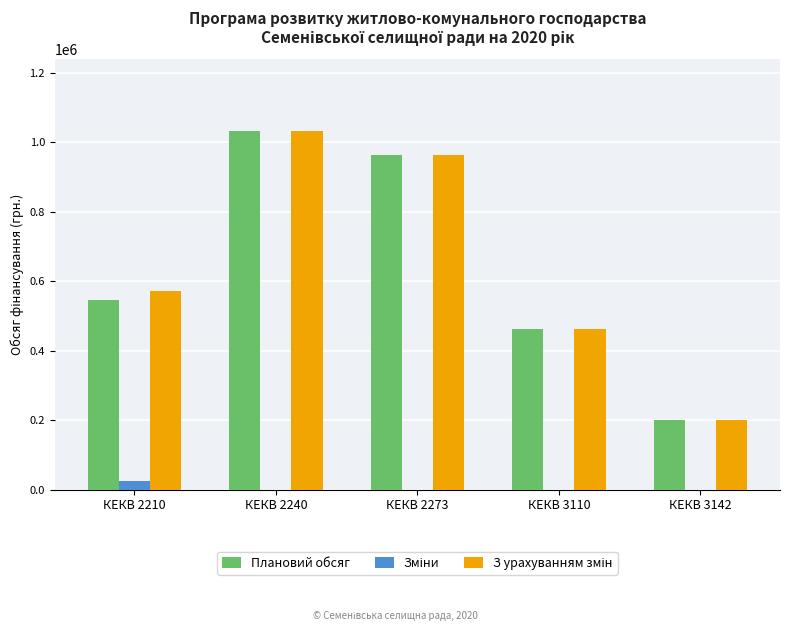

How many data points does each series have?

5